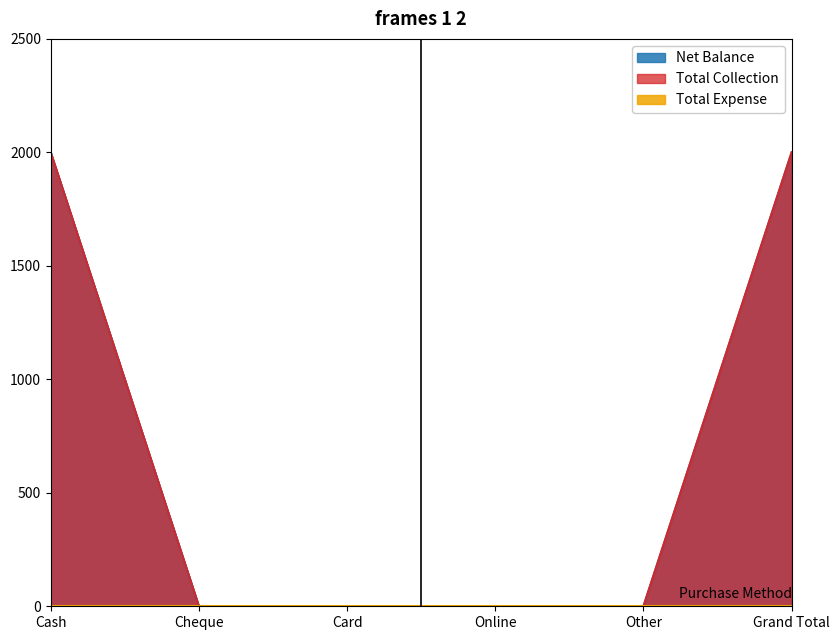

How many positive values are there?

2